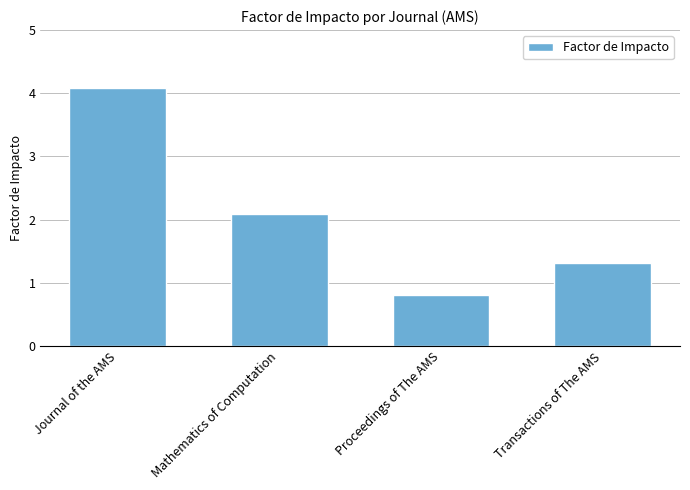

Which has a higher value, Transactions of The AMS or Mathematics of Computation?

Mathematics of Computation